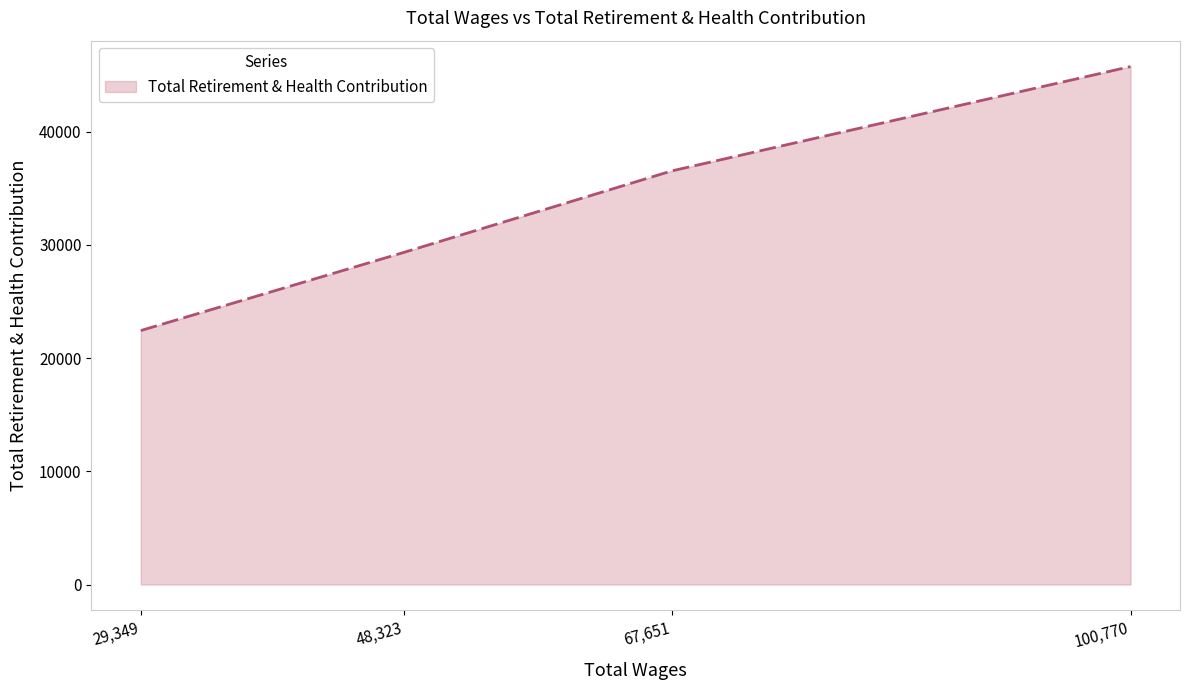

What is the minimum value shown in the chart?

22430